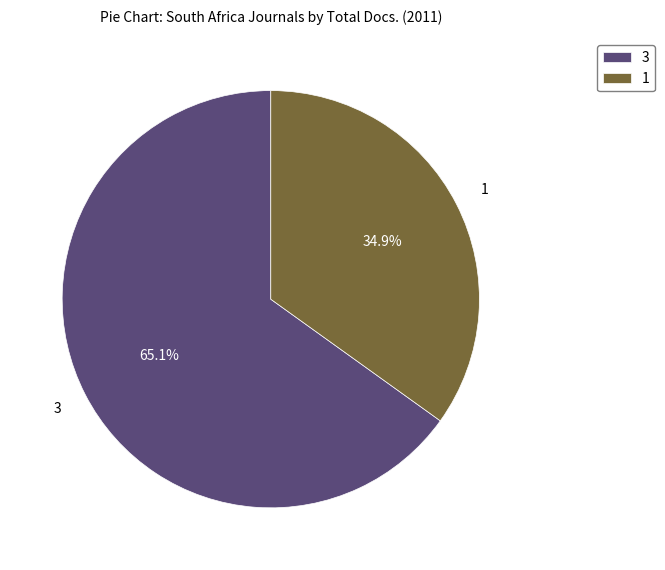

Rank the categories by value from lowest to highest.

1, 3